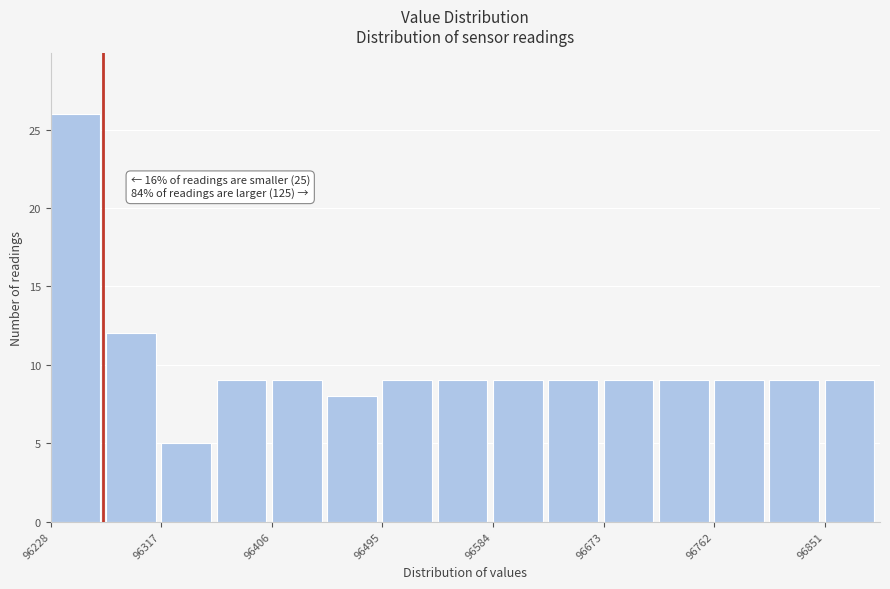

Over which range of the x-axis is the bar tallest?

96230 to 96270